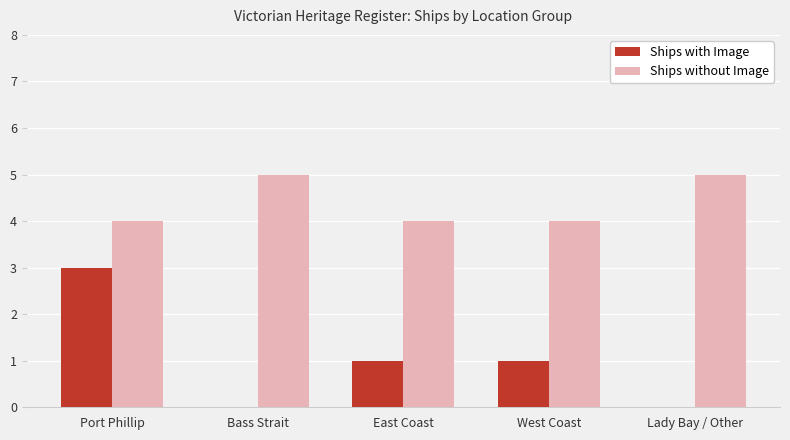

Between Port Phillip and East Coast, which series saw the biggest shift?

Ships with Image